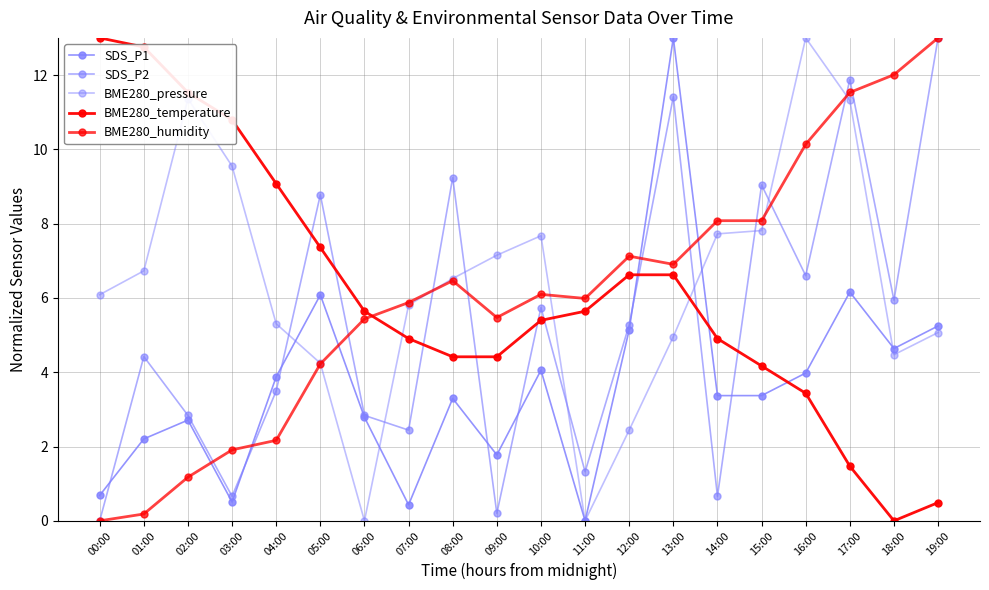

How many values in the SDS_P1 series exceed 3?

12